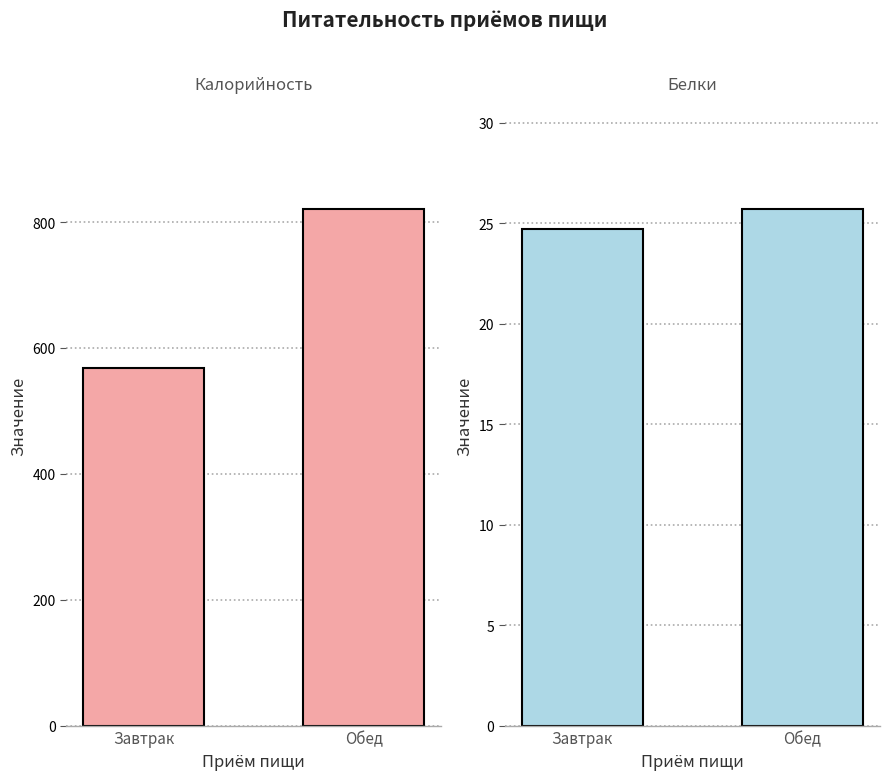

How many categories are shown in the chart?

2